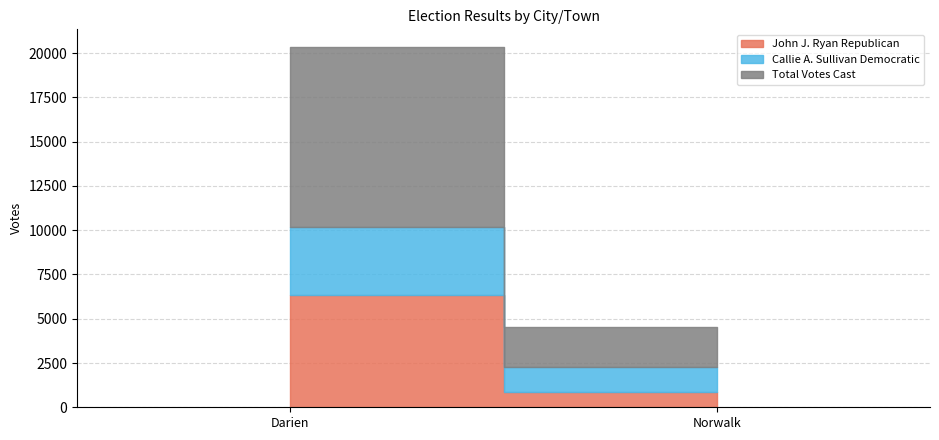

What is the difference between the highest and lowest values at Darien?

6349